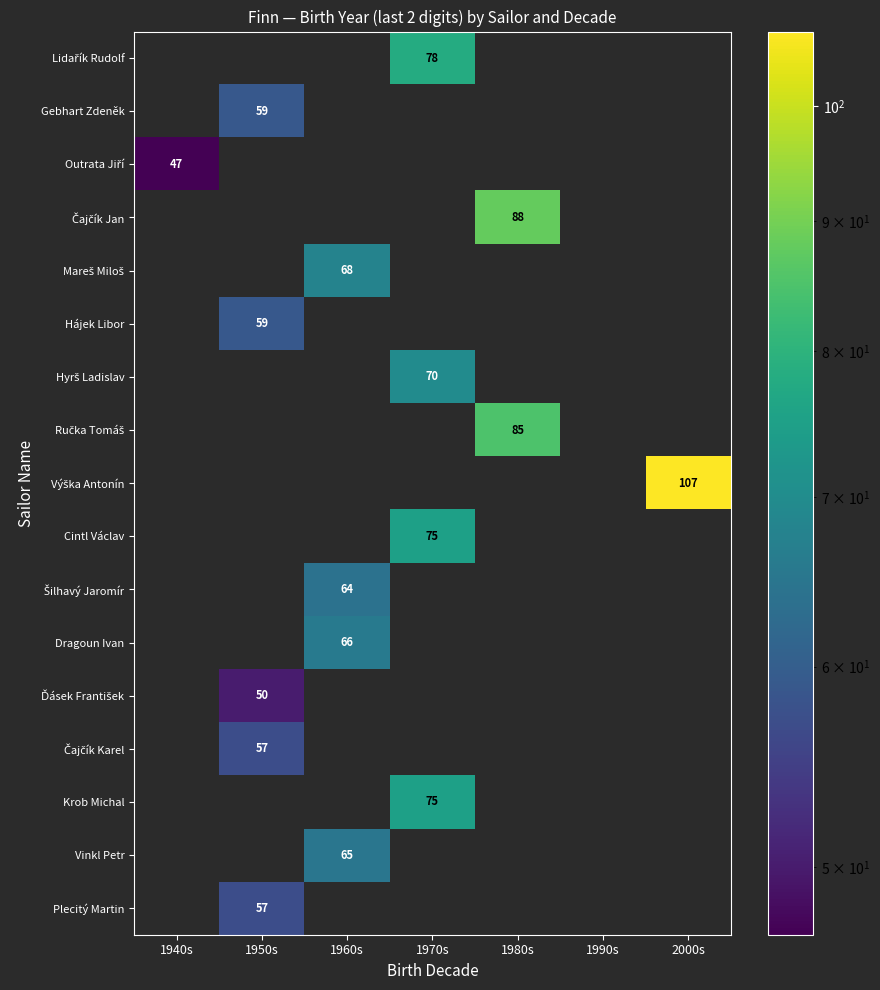

At which category is the sum across all series the highest?

1970s